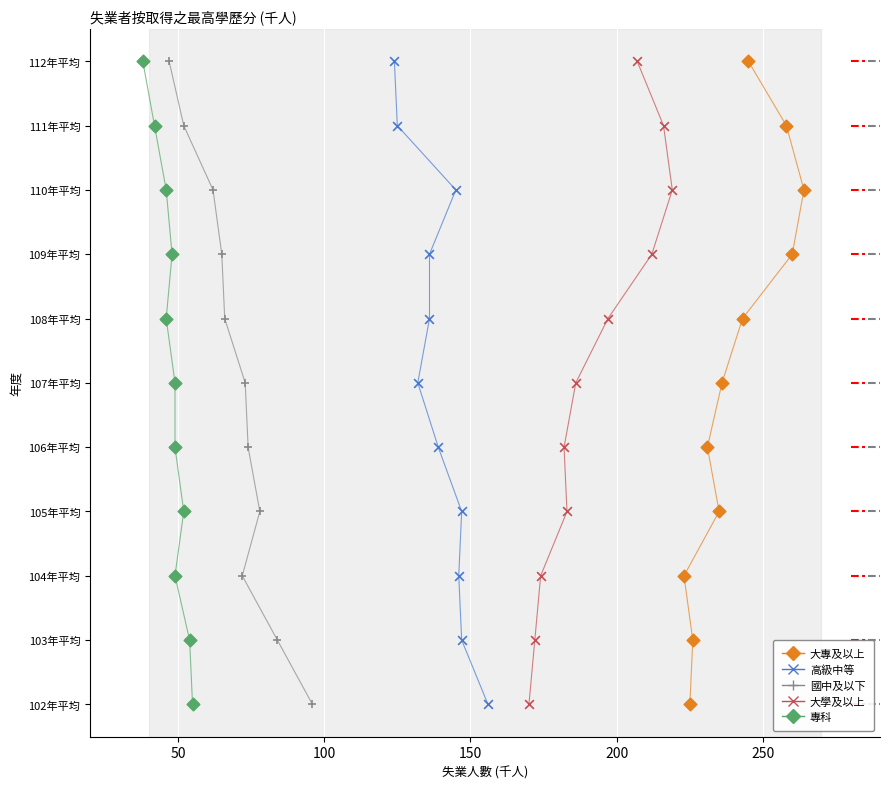

What are all the series names shown in the legend?

大專及以上, 高級中等, 國中及以下, 大學及以上, 專科